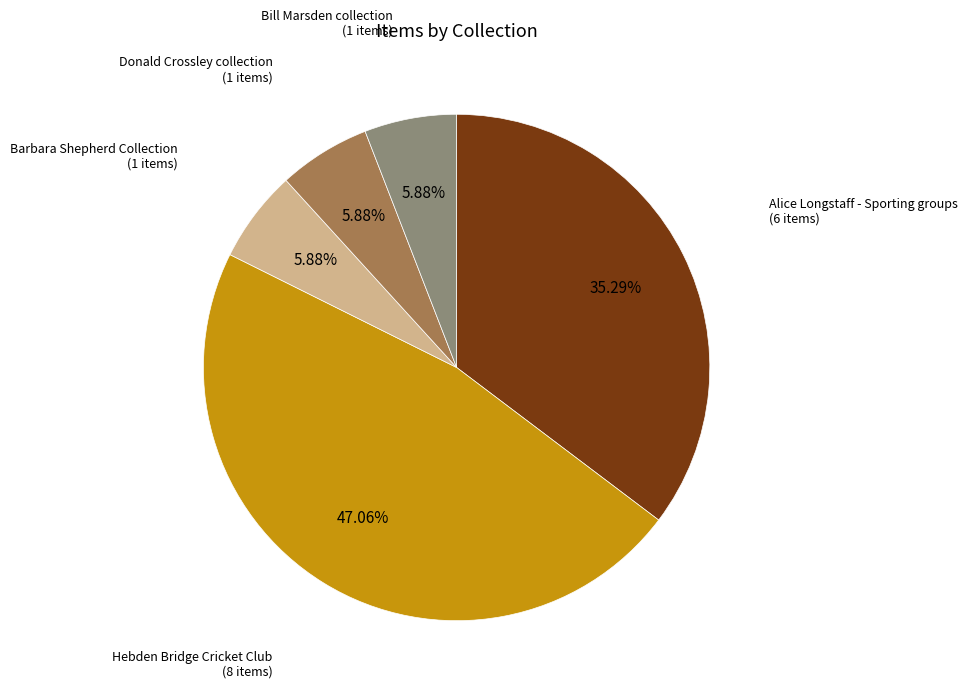

Does any single category account for the majority?

No